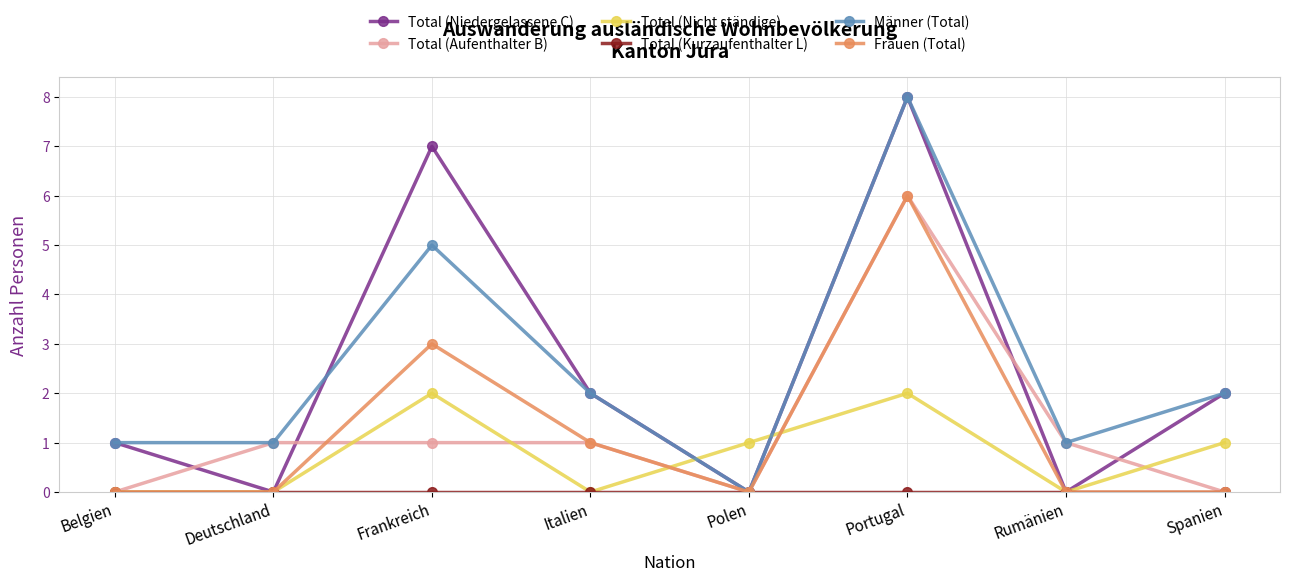

Count the number of data series in this chart.

6